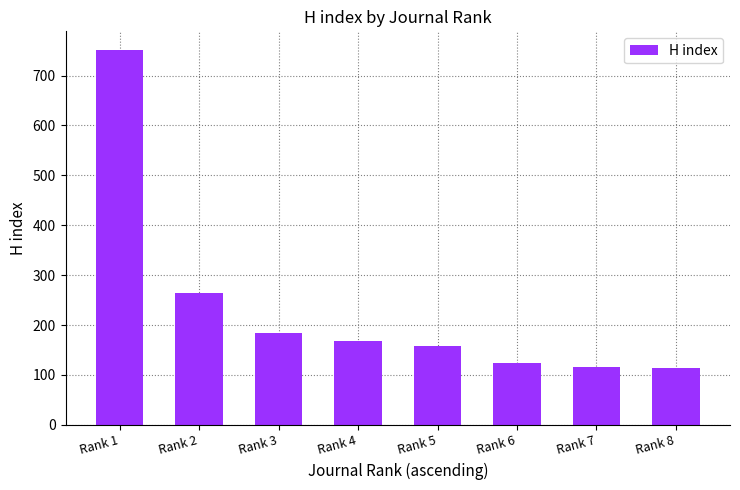

What is the maximum value shown in the chart?

751